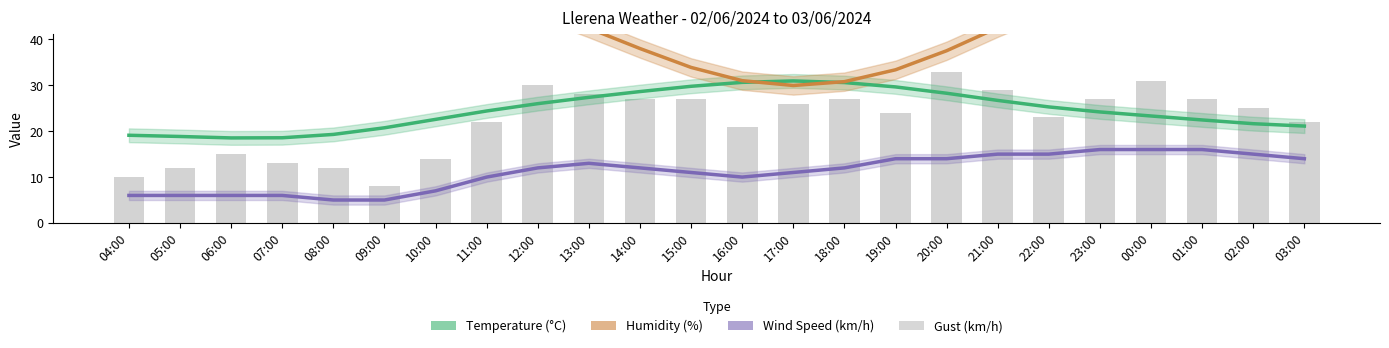

What is the spread (max minus min) of values at 13:00?

29.4